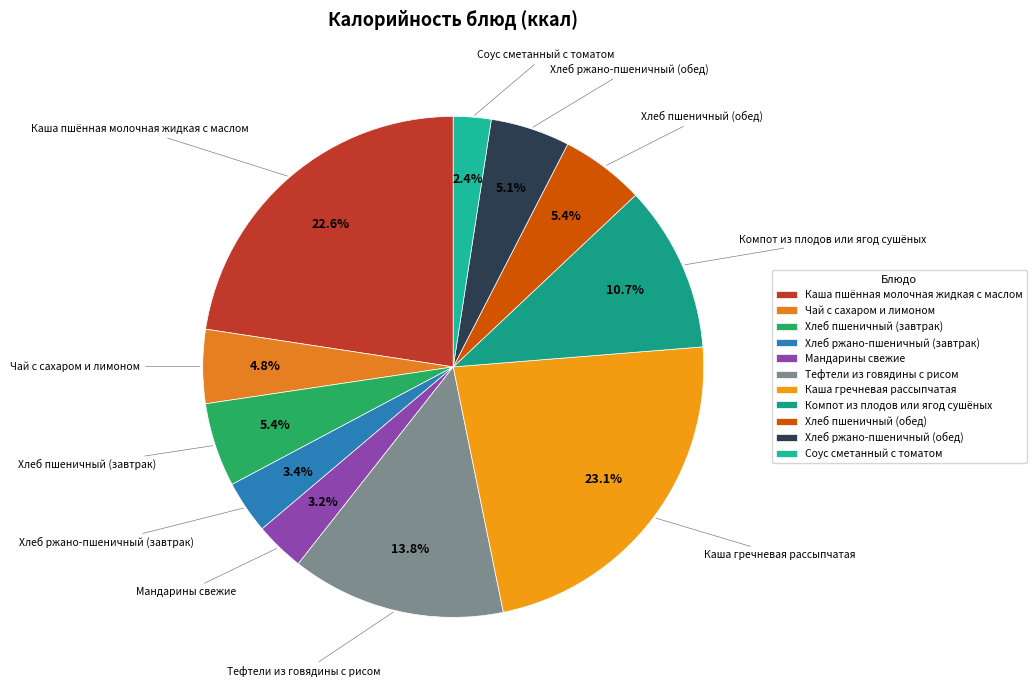

Does any single category account for the majority?

No